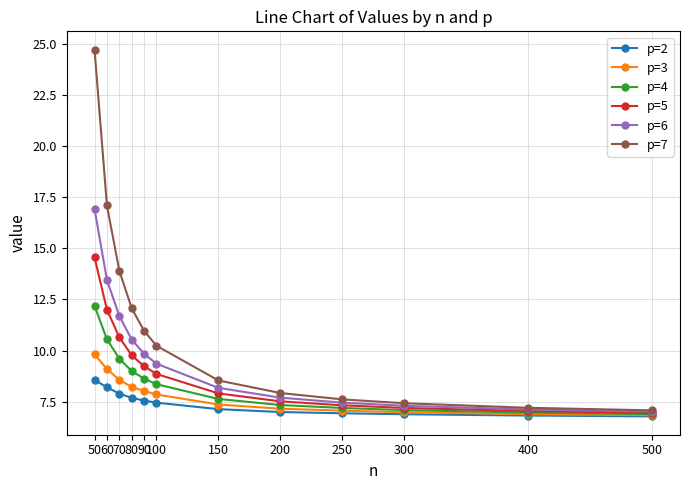

List the series in order of their peak value, highest first.

p=7, p=6, p=5, p=4, p=3, p=2